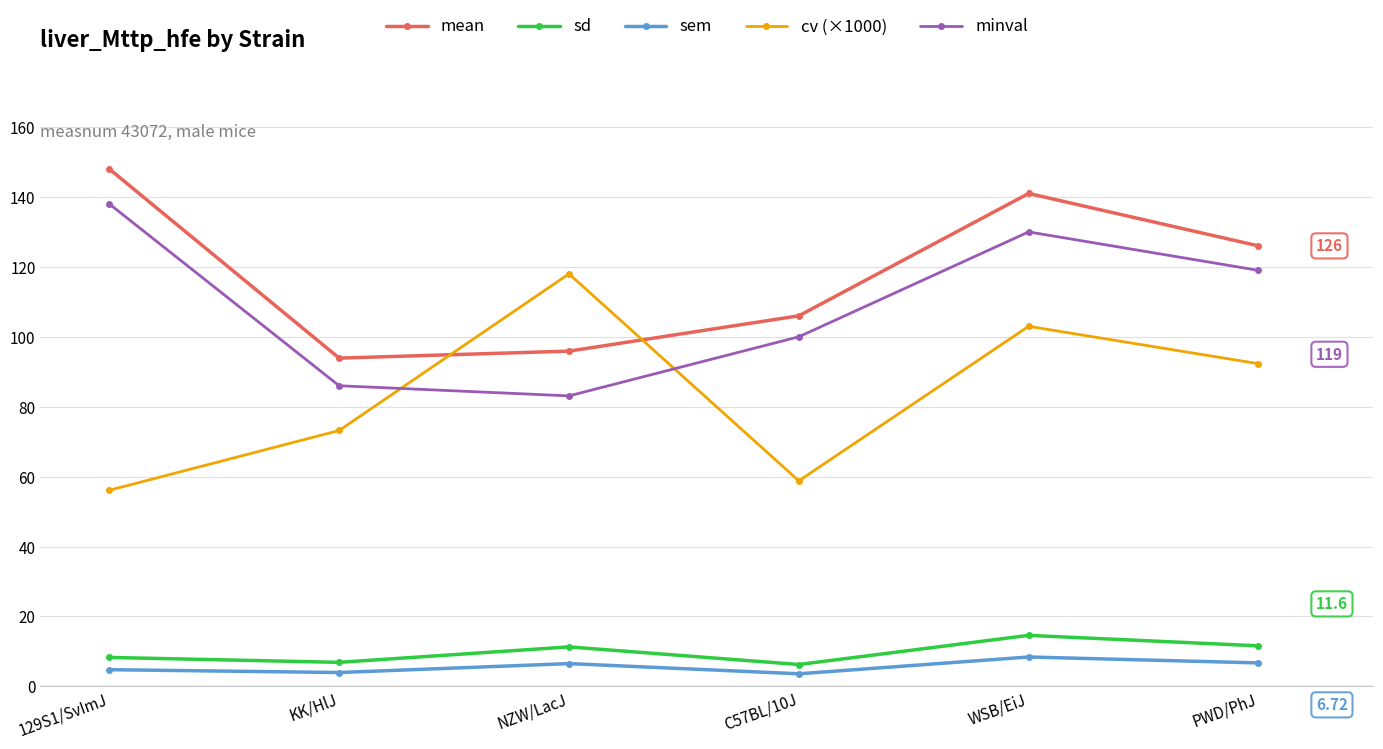

What is the sum of all sd values?

58.9